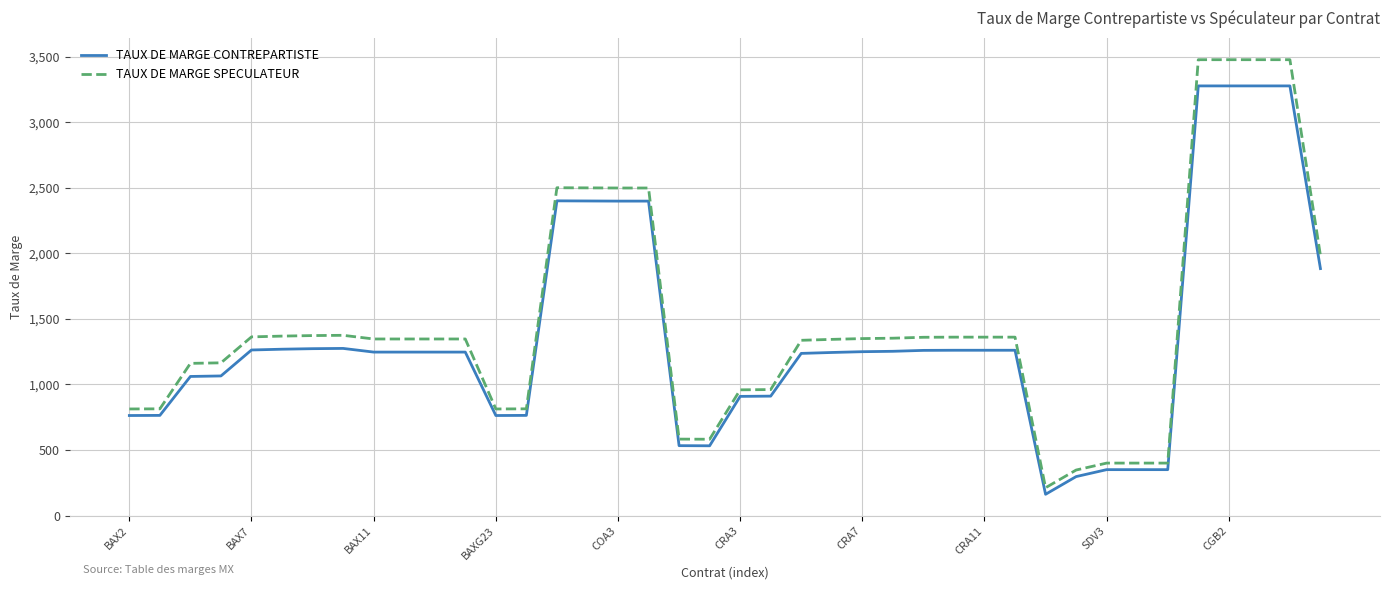

What is the difference between the maximum and minimum values in the TAUX DE MARGE CONTREPARTISTE series?

3116